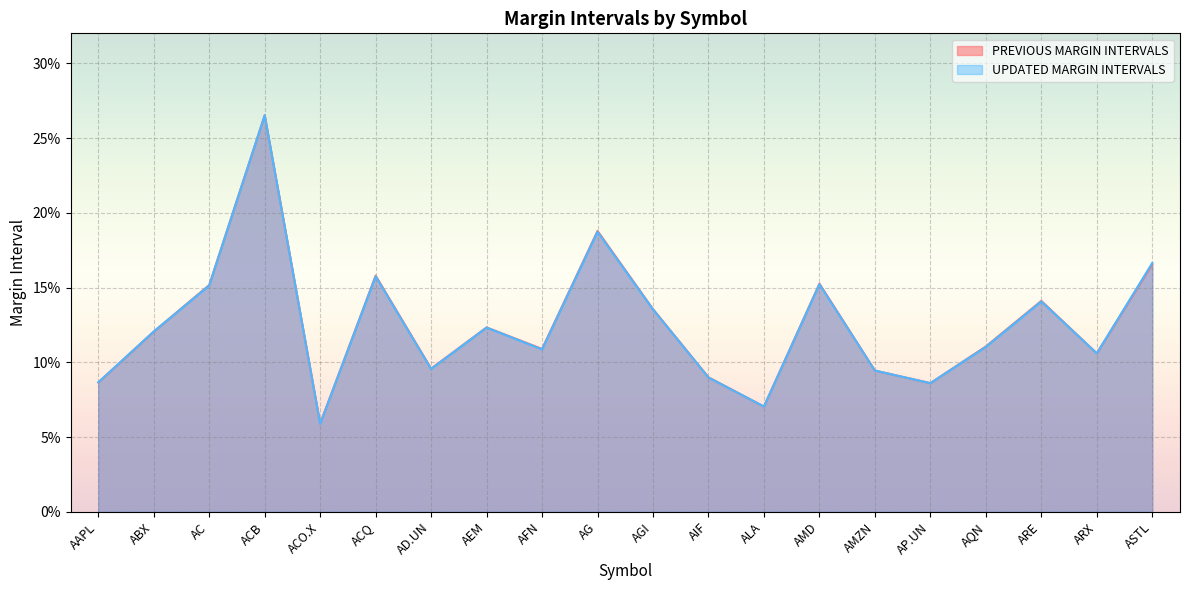

What is the sum of all UPDATED MARGIN INTERVALS values?

2.5